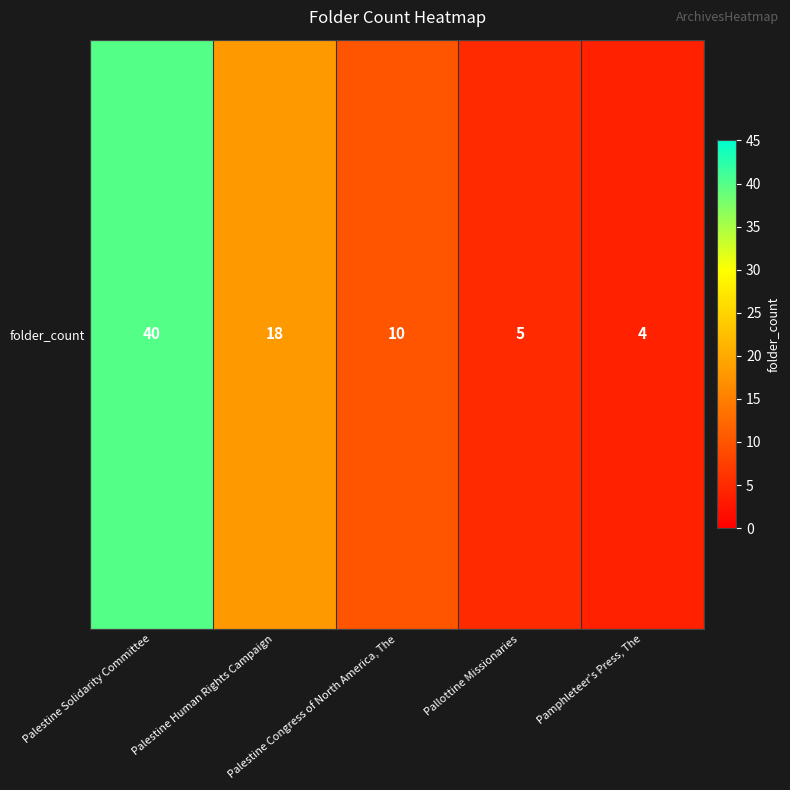

At which label does the data first exceed 10?

Palestine Solidarity Committee